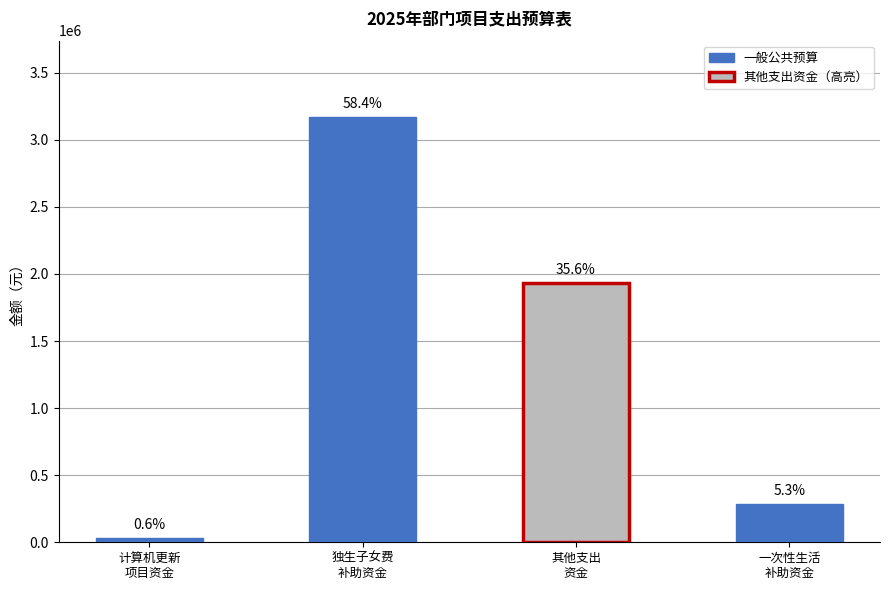

How many bars are there in total?

4